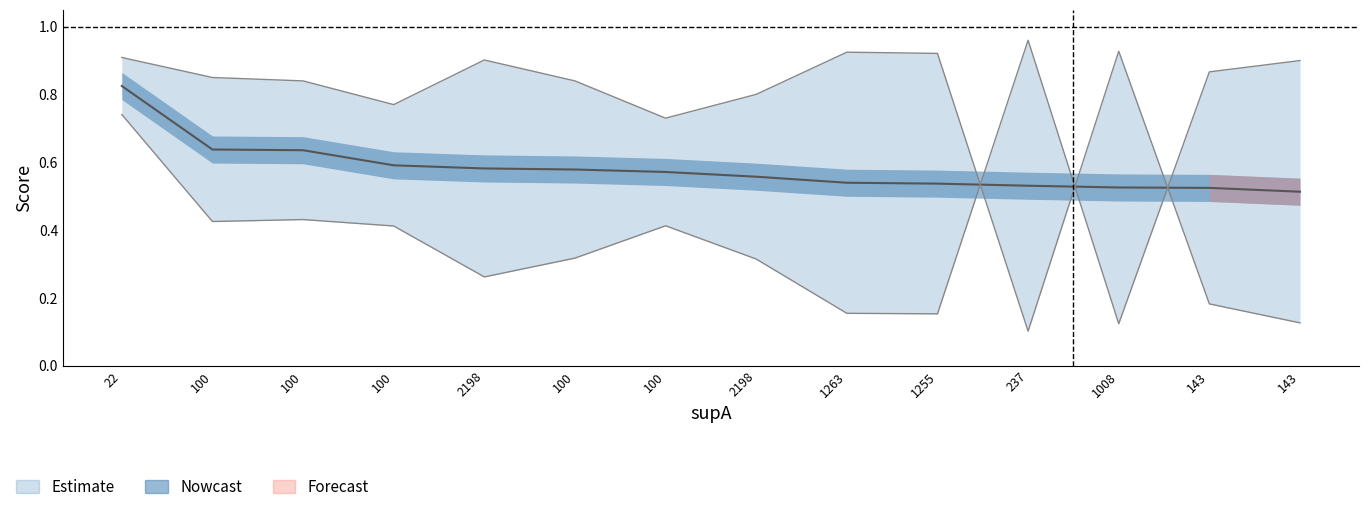

What is the total value across all series at 1008?

1.6